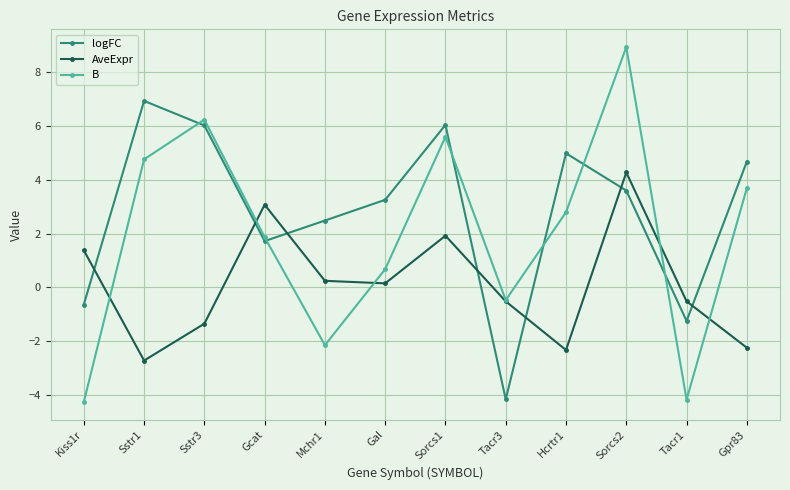

Is the value of B at Tacr3 greater than the value of logFC at Sstr1?

No